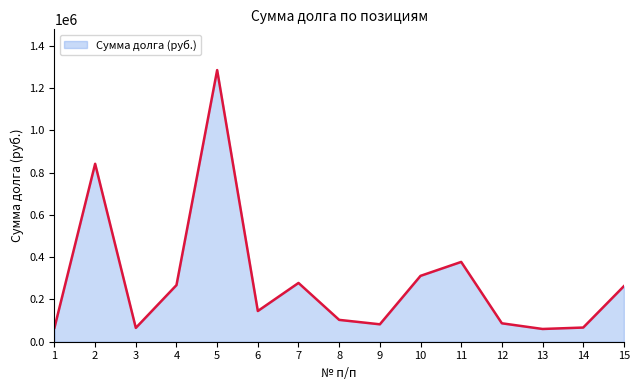

The value at 12 is 87140.8. True or false?

True